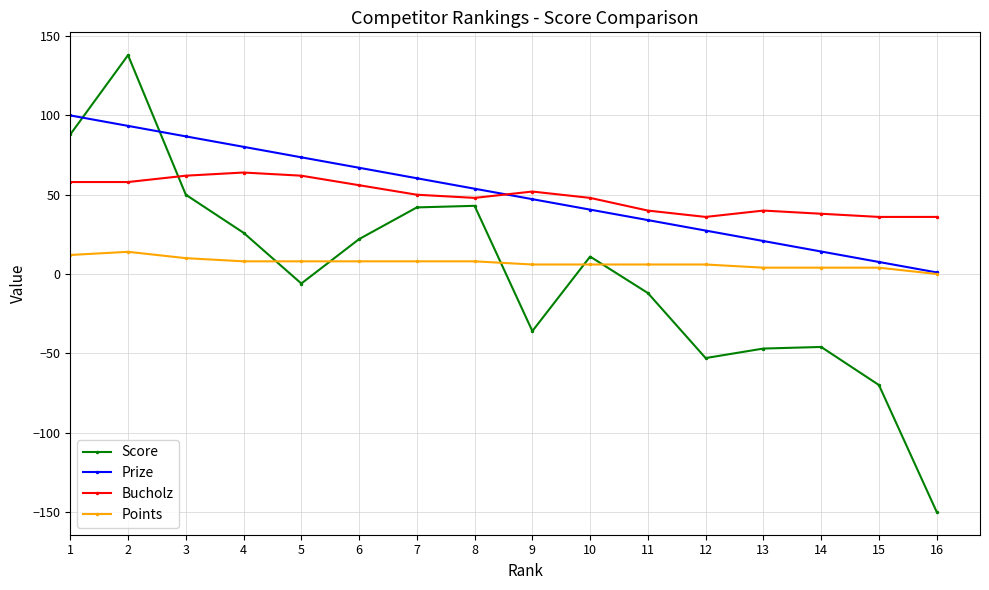

What is the sum of all Points values?

112.0